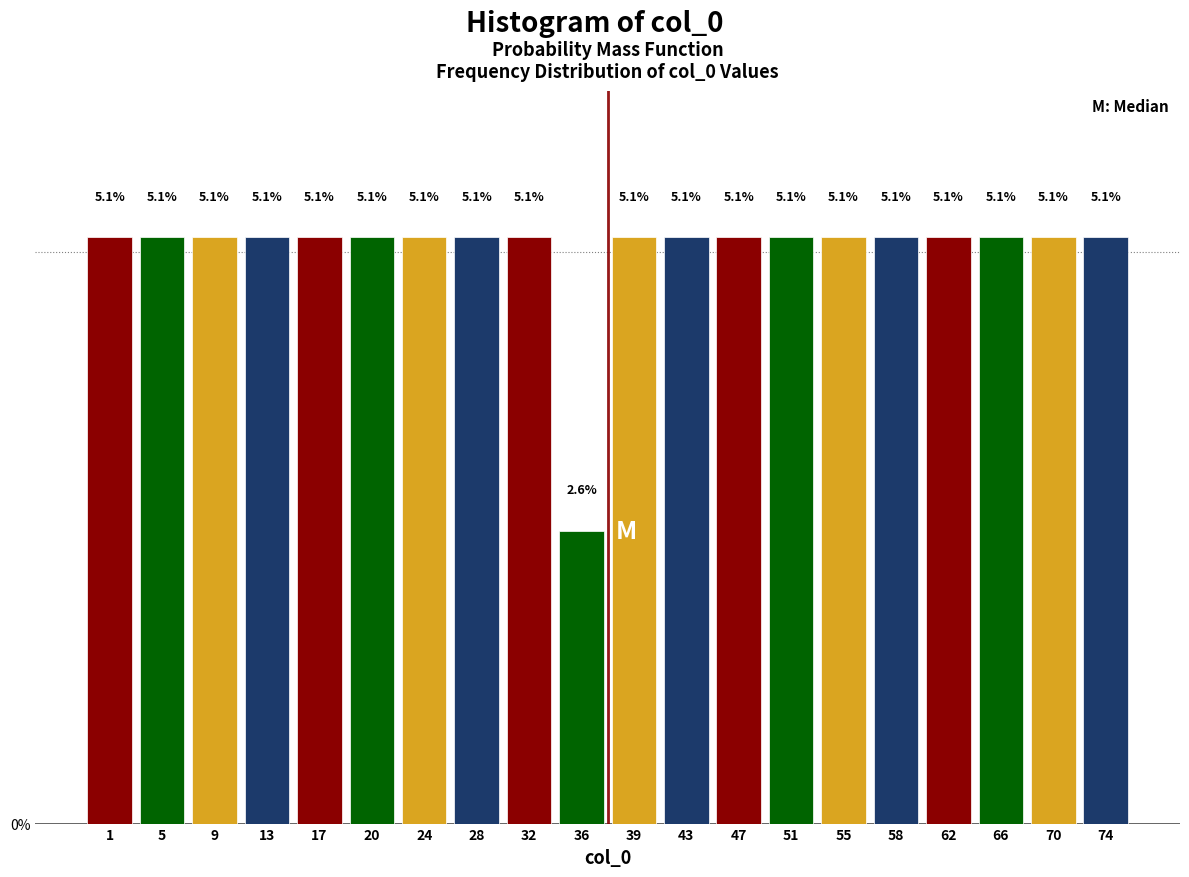

Reading right to left, what are all the values shown in this chart?

74=5.1	70=5.1	66=5.1	62=5.1	58=5.1	55=5.1	51=5.1	47=5.1	43=5.1	39=5.1	36=2.6	32=5.1	28=5.1	24=5.1	20=5.1	17=5.1	13=5.1	9=5.1	5=5.1	1=5.1